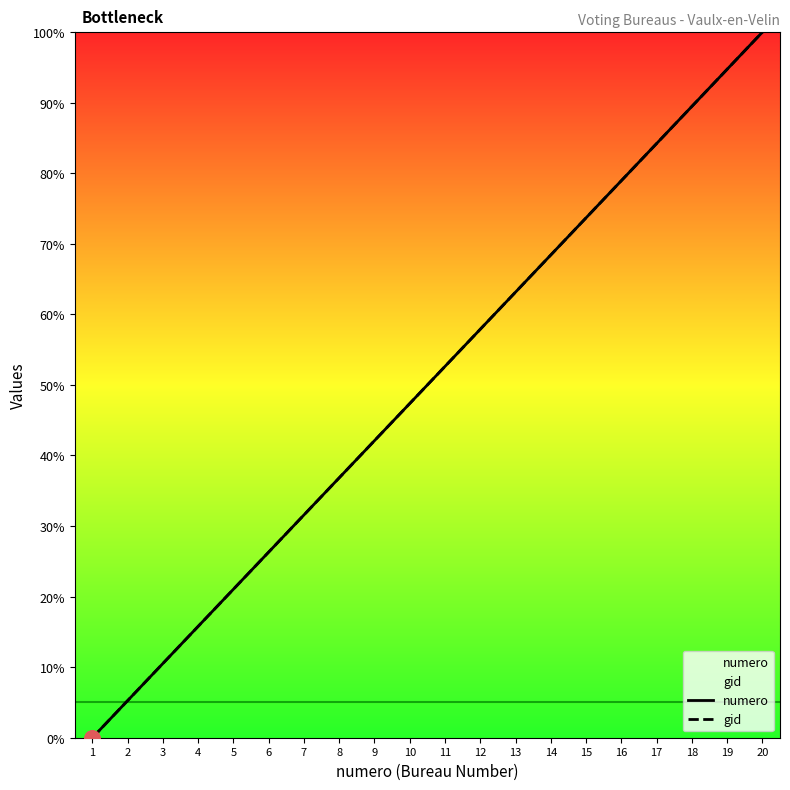

Which series has the largest Y range (max minus min)?

numero